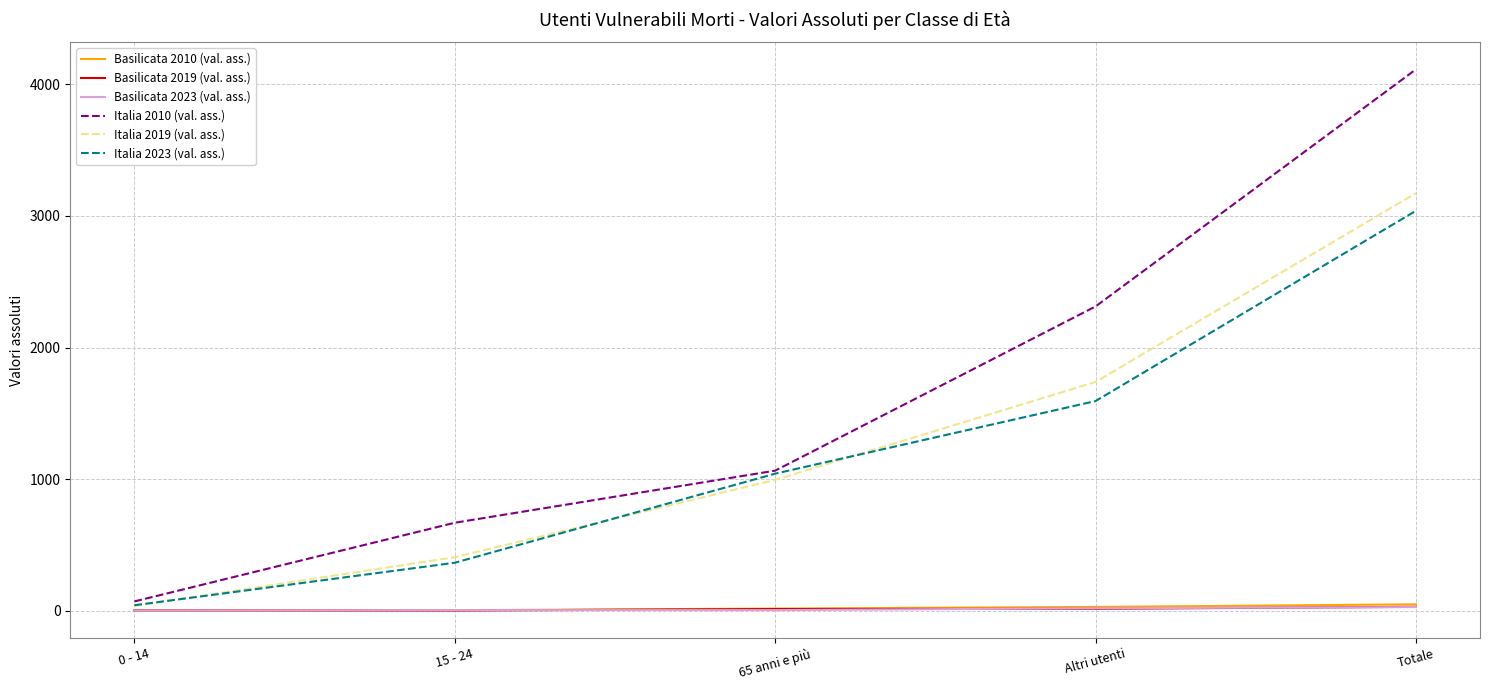

Does the chart display data point markers on the line(s)?

No